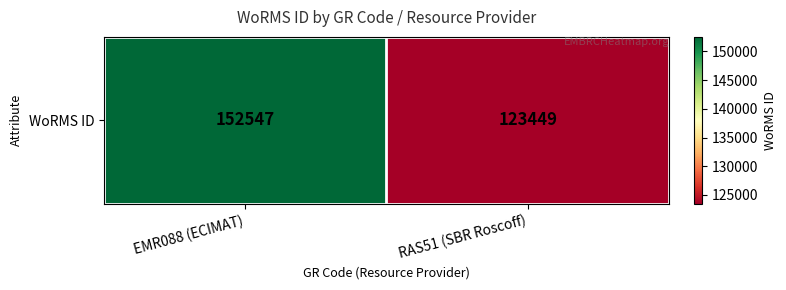

True or false: the data shows 38281 at RAS51 (SBR Roscoff).

False